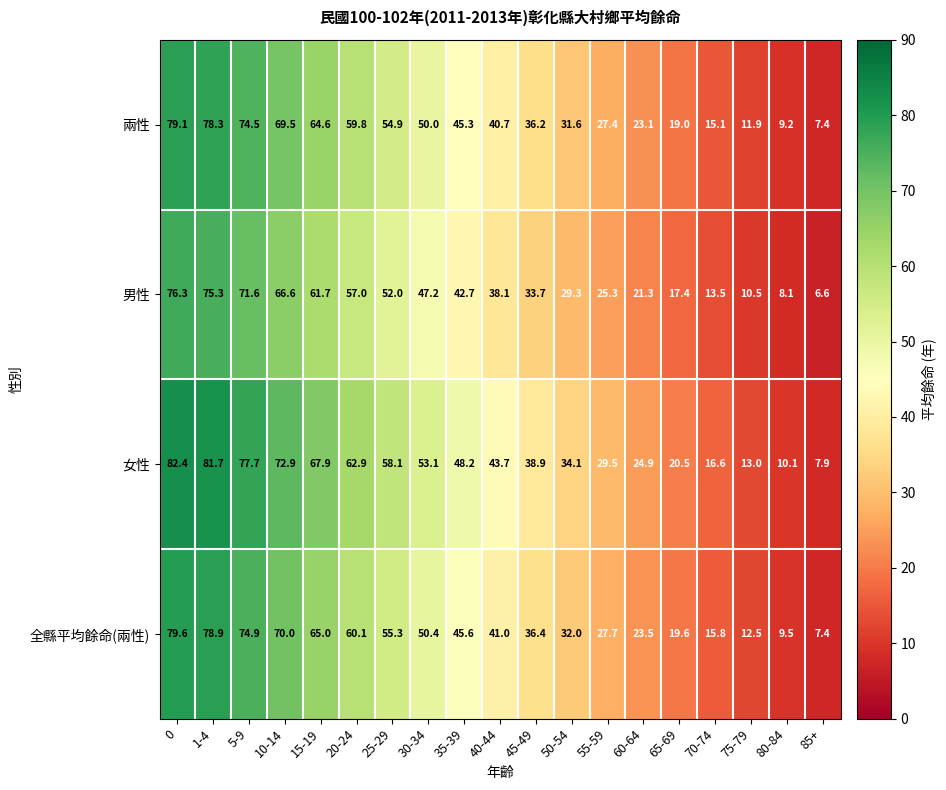

List the labels in order of 女性 value, smallest first.

85+, 80-84, 75-79, 70-74, 65-69, 60-64, 55-59, 50-54, 45-49, 40-44, 35-39, 30-34, 25-29, 20-24, 15-19, 10-14, 5-9, 1-4, 0